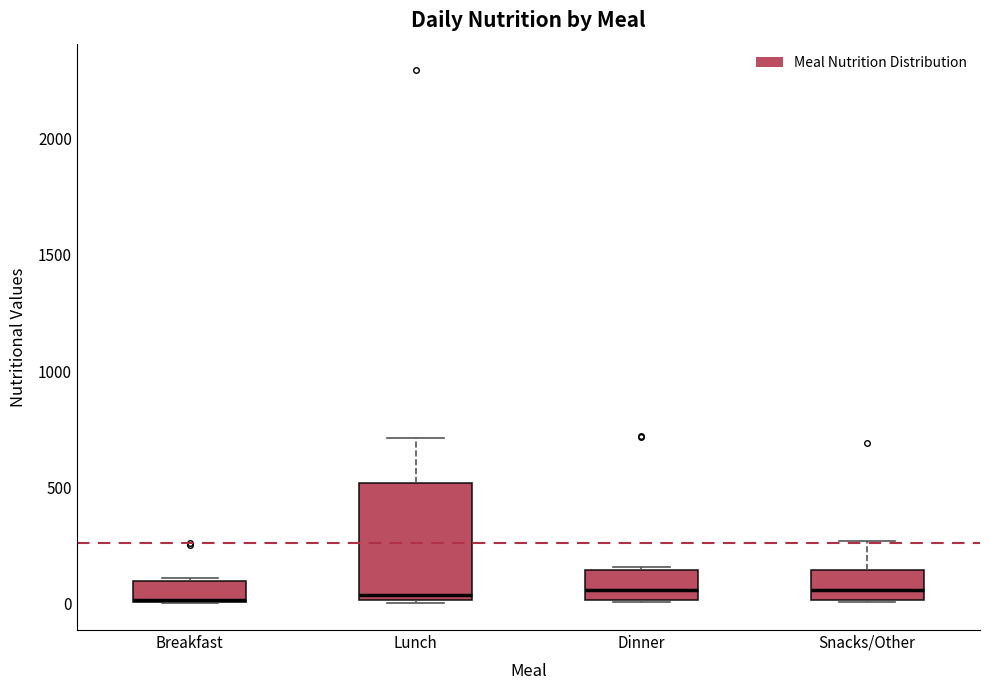

Reading left to right, transcribe this box plot: for each box, give where its median line is, the range the box spans, and where its two whiskers end, as read against the y-axis. The values are not printed on the chart, so give them approximately, as read against the axis.

Breakfast: median 0 (drawn on the box's lower edge), box 0 to 100, whiskers 0 to 100
Lunch: median 50, box 0 to 500, whiskers 0 to 700
Dinner: median 50, box 0 to 150, whiskers 0 to 150
Snacks/Other: median 50, box 0 to 150, whiskers 0 to 250